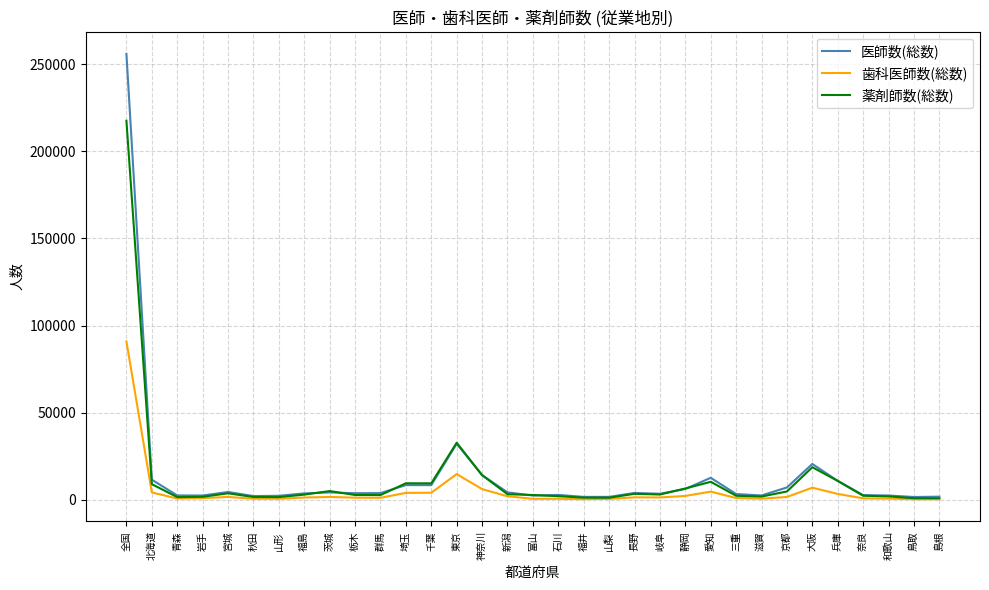

Is the value of 医師数(総数) at 兵庫 greater than the value of 薬剤師数(総数) at 三重?

Yes